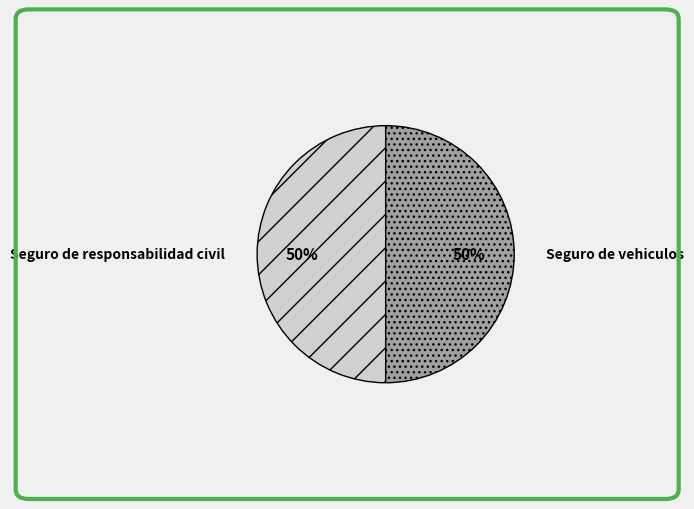

Count the number of slices in the pie.

2